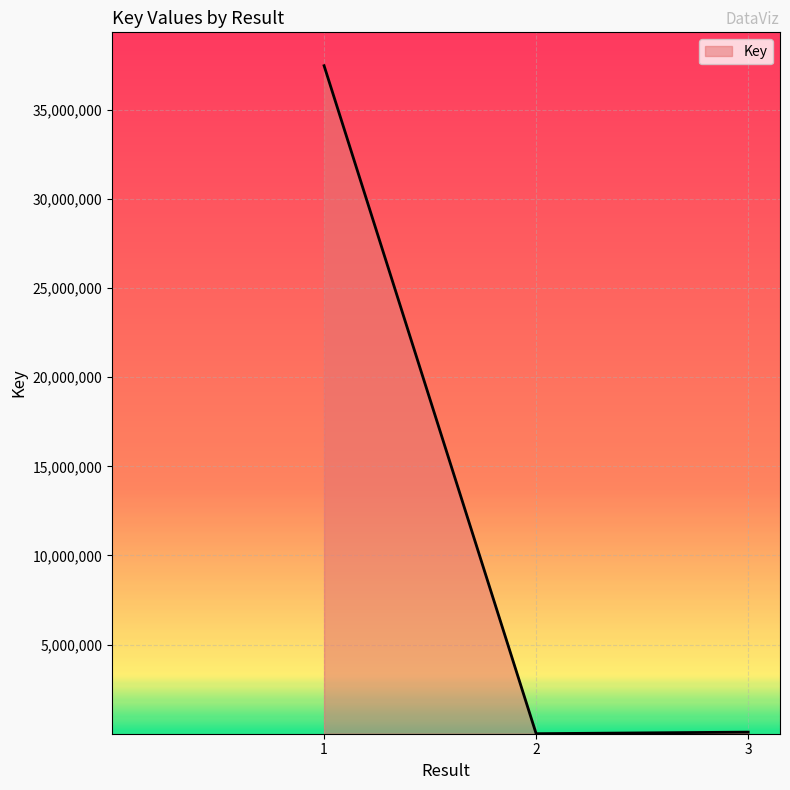

True or false: the data shows 66525067 at 1.

False